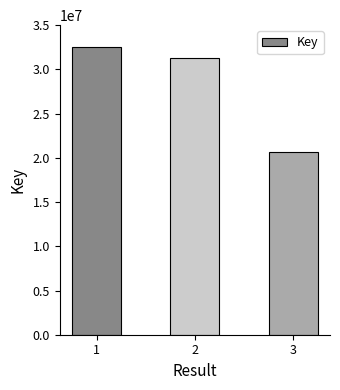

Are the bars grouped side by side (vs. stacked)?

No